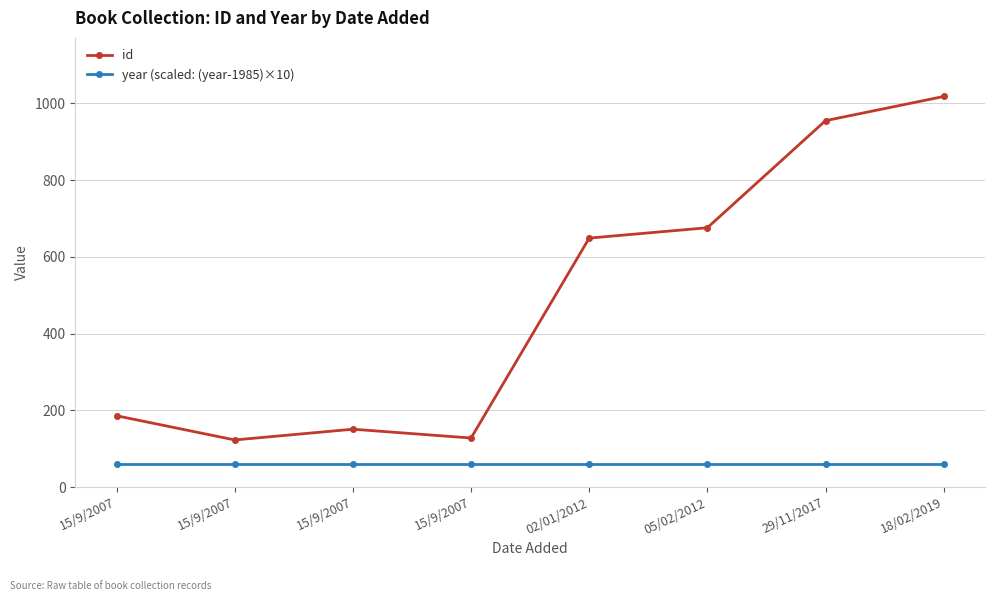

How many lines are shown in the chart?

2